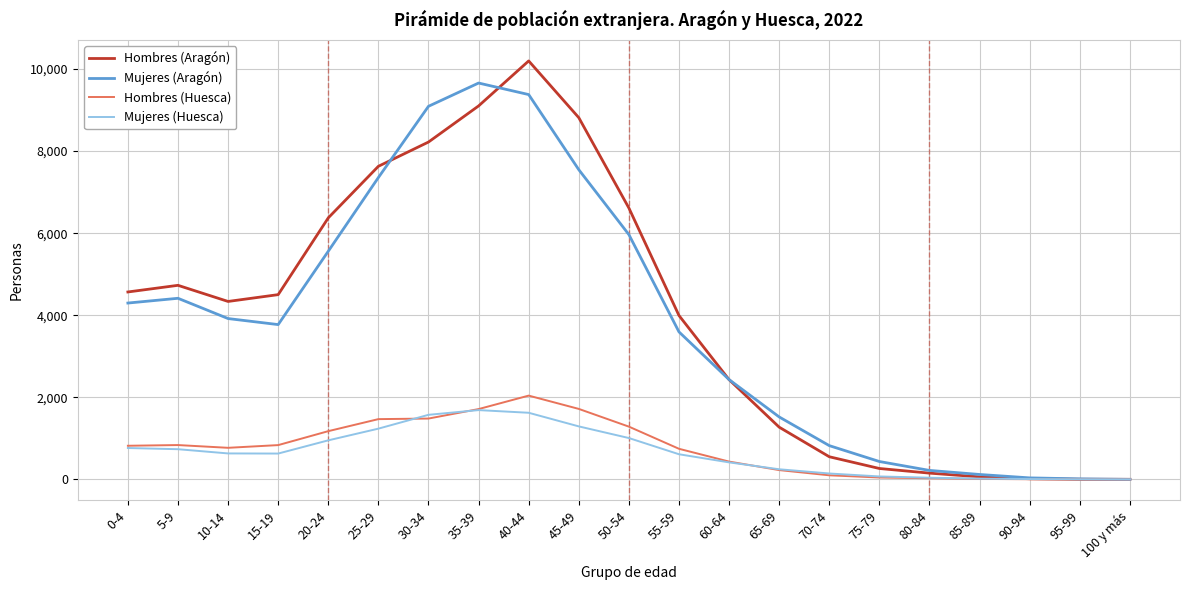

What is the spread (max minus min) of values at 40-44?

8575